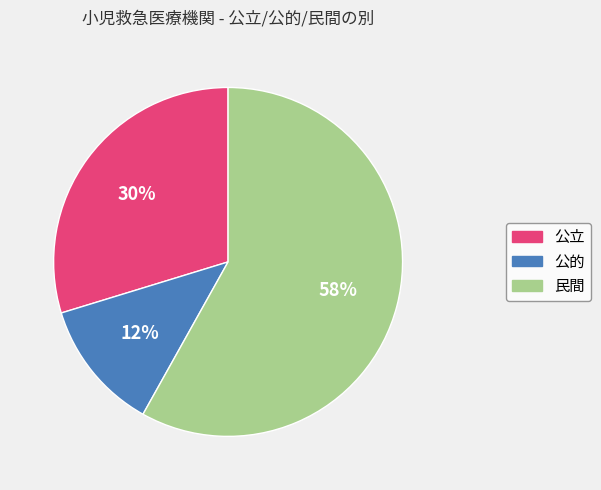

What percentage is the 民間 slice, to the nearest percent?

58%